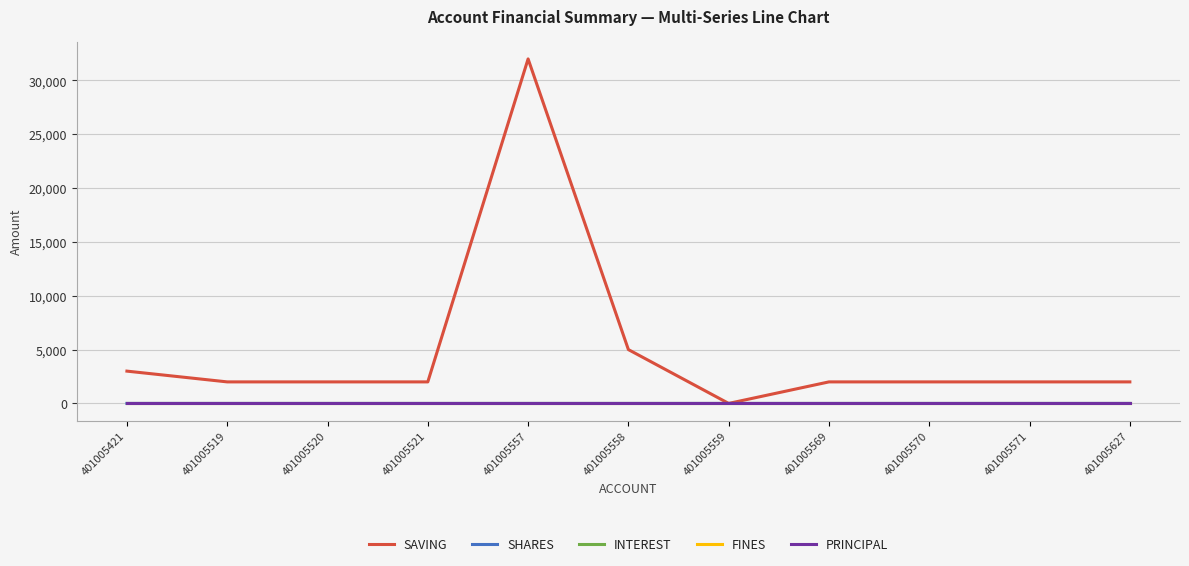

Which has a higher value, 401005519 or 401005559?

401005519